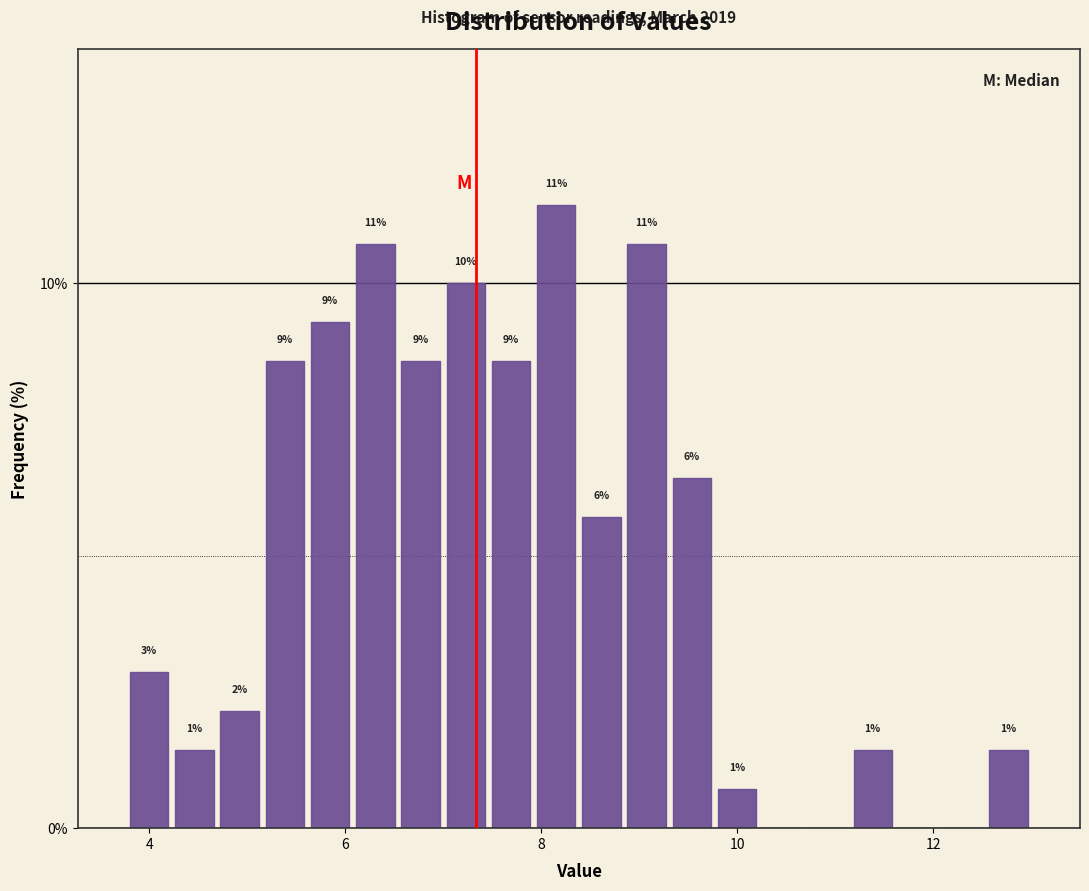

Around what value on the x-axis is the tallest bar? Give the approximate position of its centre, as read against the axis.

8.2